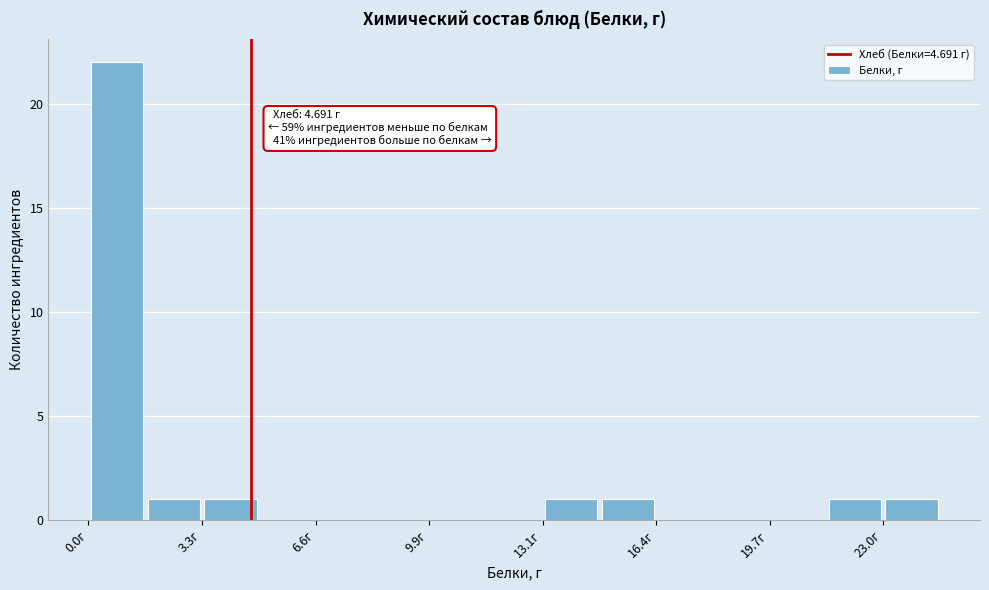

Read against the x-axis, roughly where is the centre of the tallest bar?

1.0